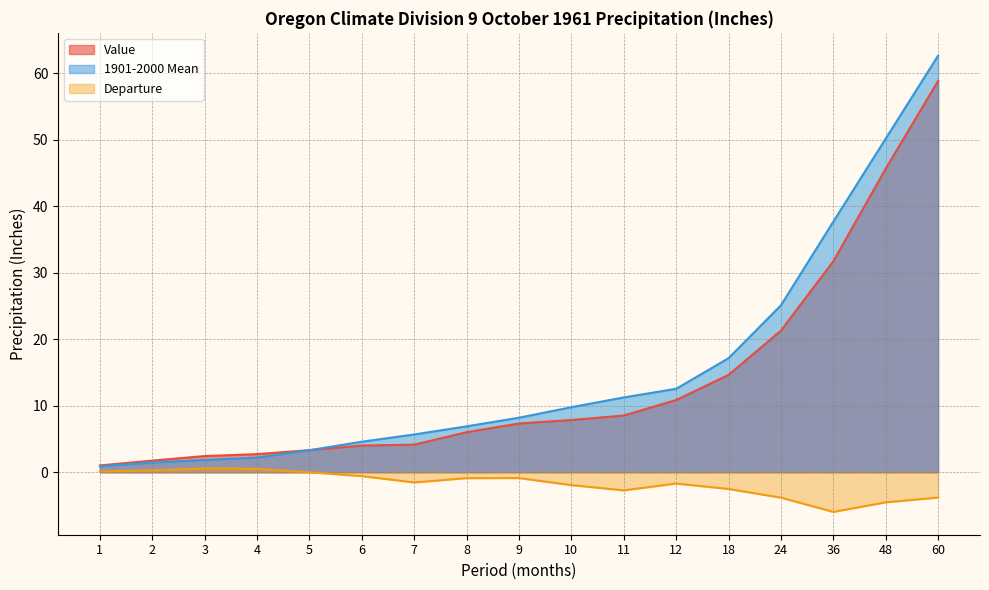

How many values in the Departure series exceed -1?

8